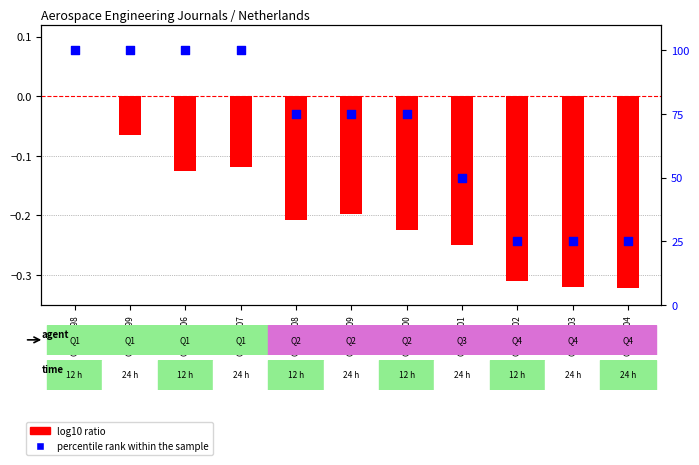

At how many categories does at least one series exceed 5?

11